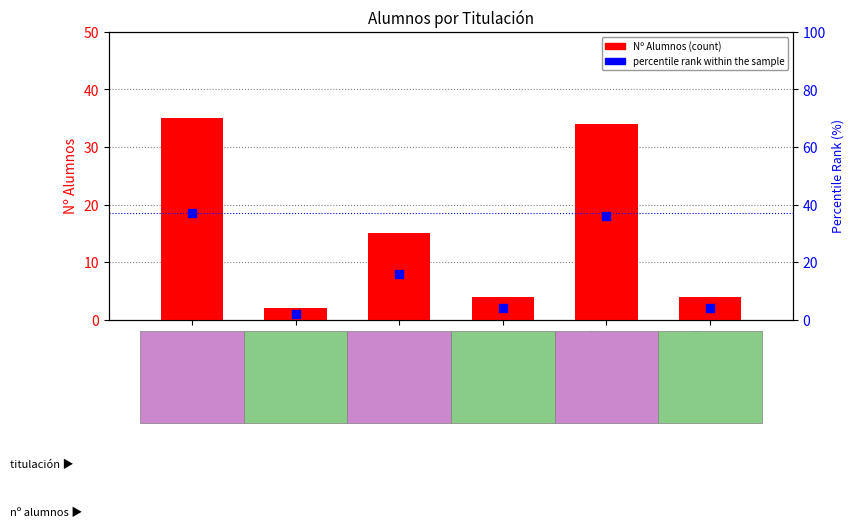

Which series reaches the maximum Y coordinate?

percentile rank within the sample